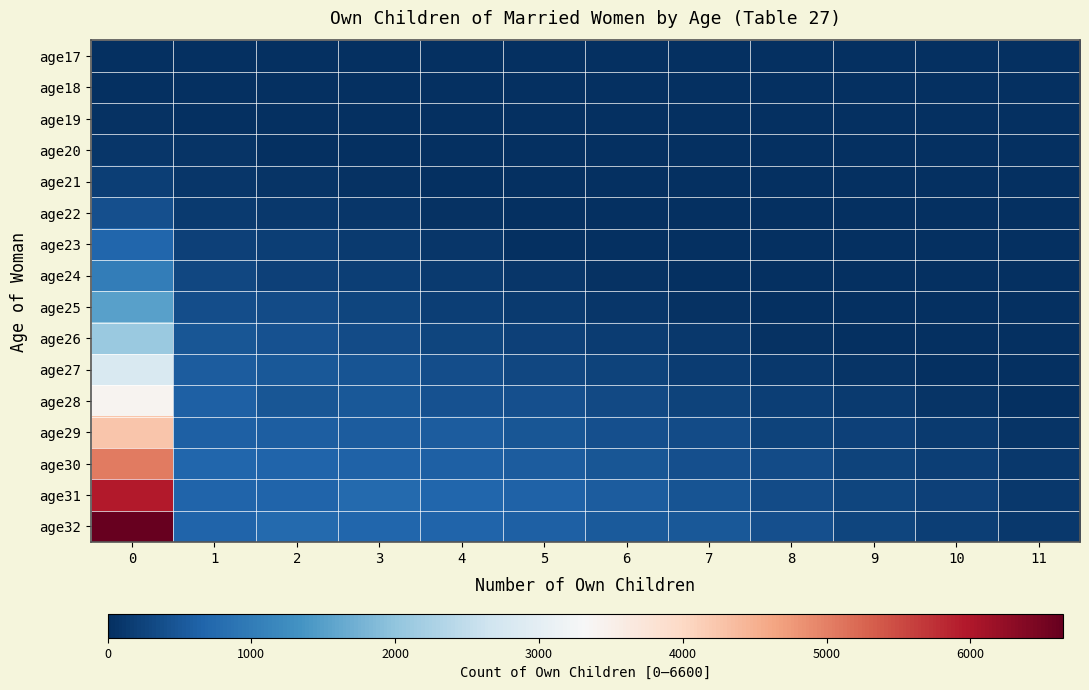

Reading left to right, what are all the values shown in this chart?

age17: 0=1	1=0	2=0	3=0	4=0	5=0	6=0	7=0	8=0	9=0	10=0	11=0
age18: 0=7	1=5	2=2	3=0	4=0	5=0	6=0	7=0	8=0	9=0	10=0	11=0
age19: 0=34	1=22	2=9	3=1	4=2	5=0	6=0	7=0	8=0	9=0	10=0	11=0
age20: 0=96	1=55	2=24	3=10	4=7	5=0	6=0	7=0	8=0	9=0	10=0	11=0
age21: 0=194	1=86	2=63	3=26	4=10	5=5	6=4	7=0	8=0	9=0	10=0	11=0
age22: 0=390	1=140	2=109	3=82	4=31	5=10	6=9	7=7	8=2	9=0	10=0	11=0
age23: 0=683	1=222	2=195	3=133	4=86	5=22	6=17	7=4	8=2	9=2	10=0	11=0
age24: 0=1029	1=295	2=222	3=198	4=146	5=97	6=43	7=16	8=6	9=3	10=3	11=0
age25: 0=1523	1=381	2=354	3=273	4=183	5=144	6=94	7=49	8=24	9=16	10=5	11=0
age26: 0=2090	1=474	2=423	3=356	4=268	5=211	6=160	7=106	8=47	9=23	10=11	11=9
age27: 0=2825	1=548	2=496	3=458	4=373	5=304	6=247	7=168	8=121	9=65	10=24	11=13
age28: 0=3421	1=622	2=489	3=509	4=423	5=390	6=316	7=256	8=197	9=130	10=59	11=16
age29: 0=4246	1=611	2=576	3=562	4=561	5=474	6=395	7=350	8=259	9=214	10=143	11=68
age30: 0=5052	1=687	2=654	3=631	4=610	5=562	6=484	7=402	8=347	9=259	10=203	11=121
age31: 0=5971	1=673	2=650	3=730	4=680	5=632	6=560	7=457	8=356	9=284	10=208	11=107
age32: 0=6646	1=657	2=732	3=700	4=665	5=616	6=542	7=514	8=401	9=266	10=201	11=119